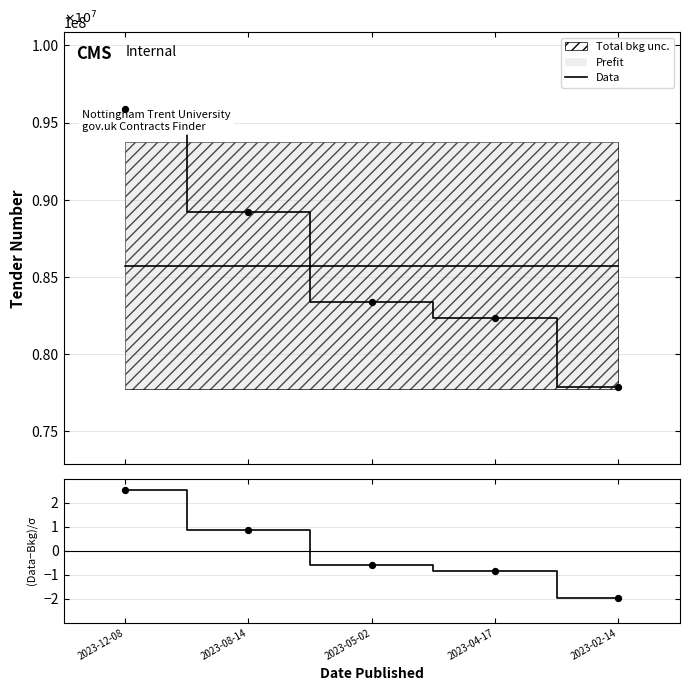

Which series has the largest total across all categories?

Data